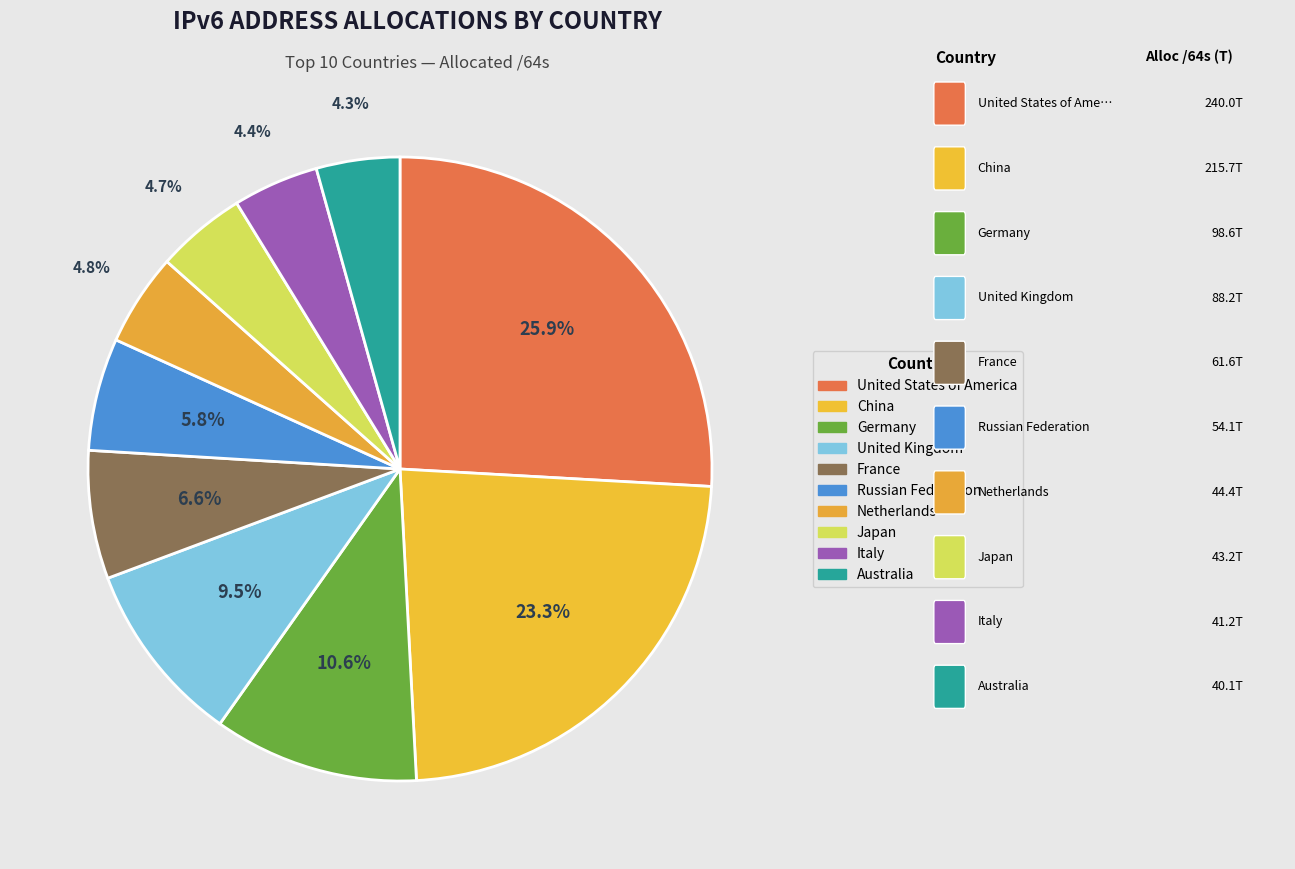

Which has a higher value, Japan or Germany?

Germany